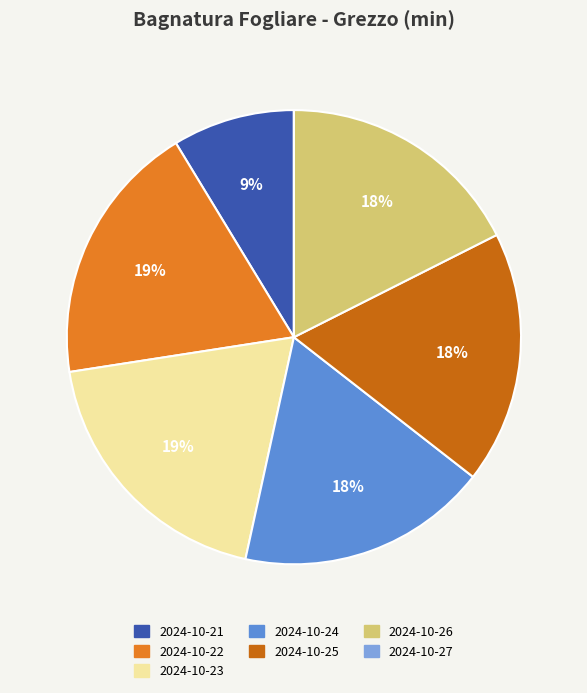

To the nearest percent, what is the average slice percentage?

14%